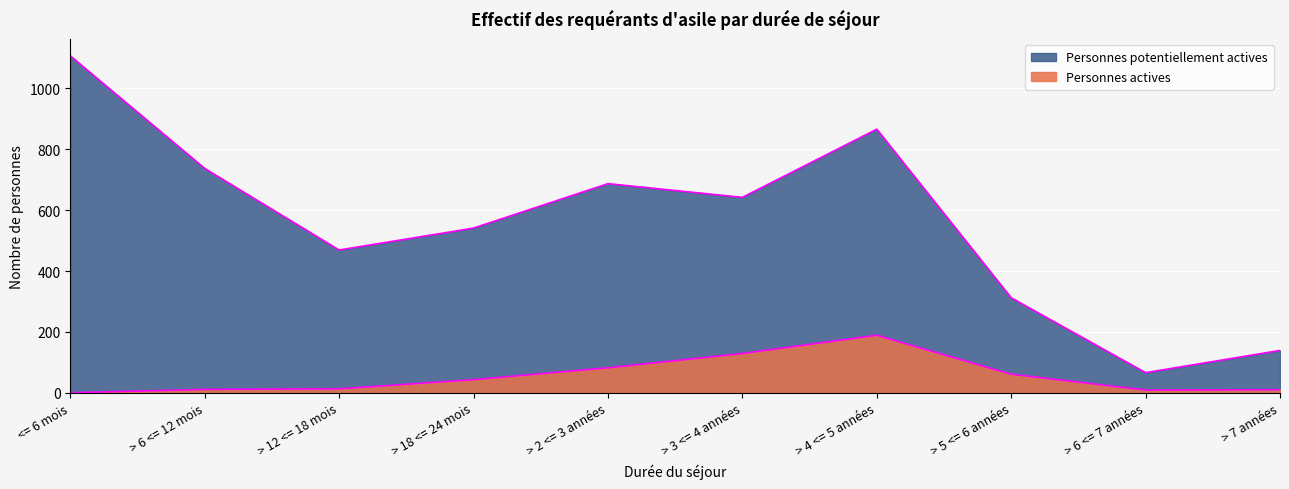

How many lines are shown in the chart?

2